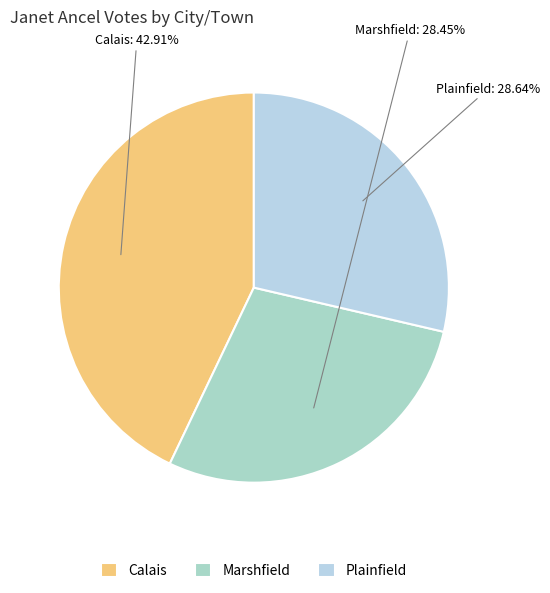

Approximately how many times larger is the value at Plainfield compared to Calais?

0.7